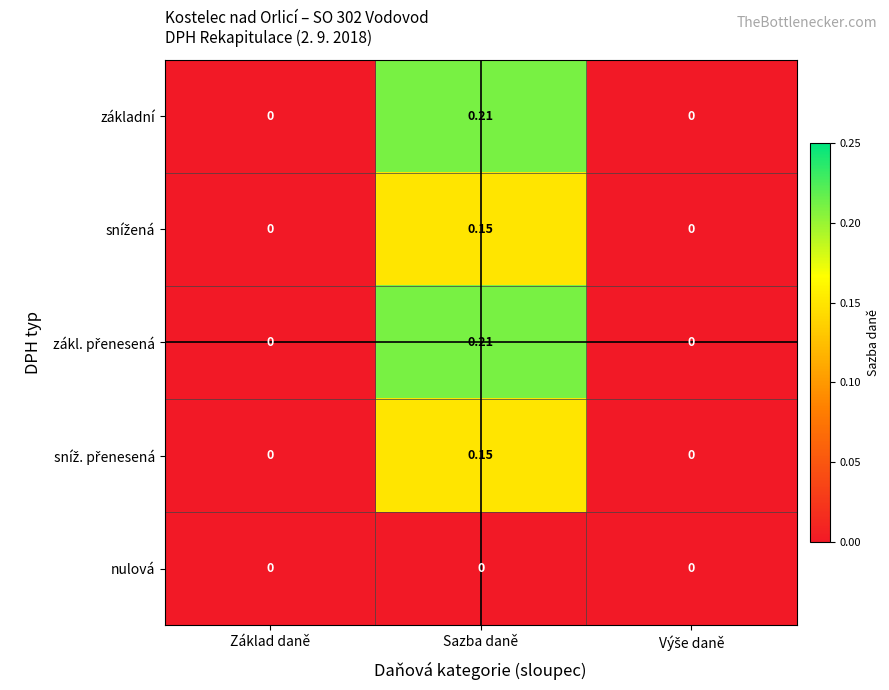

At which category is the sum across all series the highest?

Sazba daně